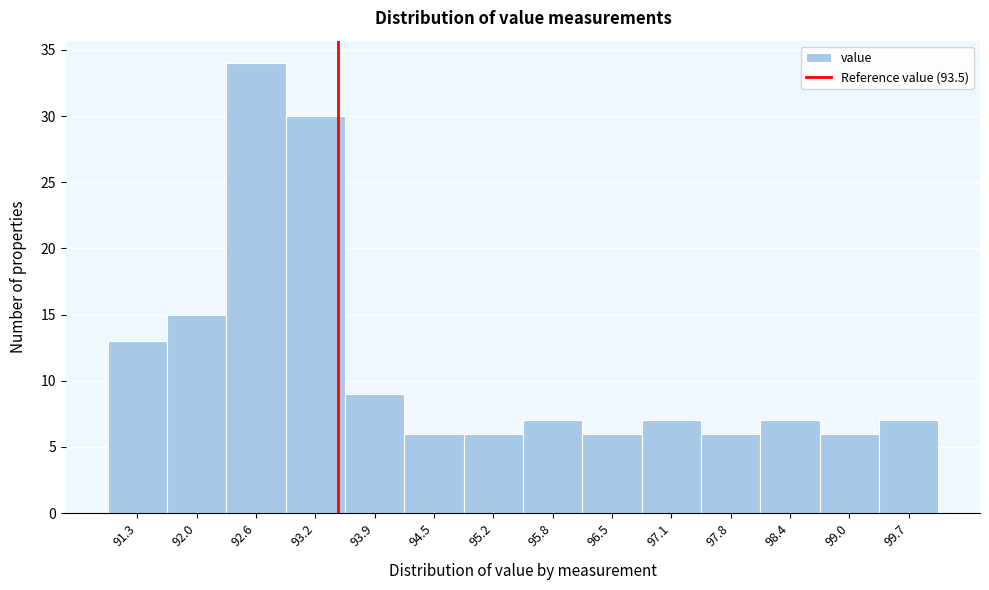

Reading left to right, list every bar in this chart as the range it spans on the x-axis followed by its height. Neither the bar edges nor the heights are printed on the chart, so give them approximately, as read against the axes.

91.0 to 91.6: 13
91.6 to 92.3: 15
92.3 to 92.9: 34
92.9 to 93.6: 30
93.6 to 94.2: 9
94.2 to 94.9: 6
94.9 to 95.5: 6
95.5 to 96.1: 7
96.1 to 96.8: 6
96.8 to 97.4: 7
97.4 to 98.1: 6
98.1 to 98.7: 7
98.7 to 99.4: 6
99.4 to 100.0: 7